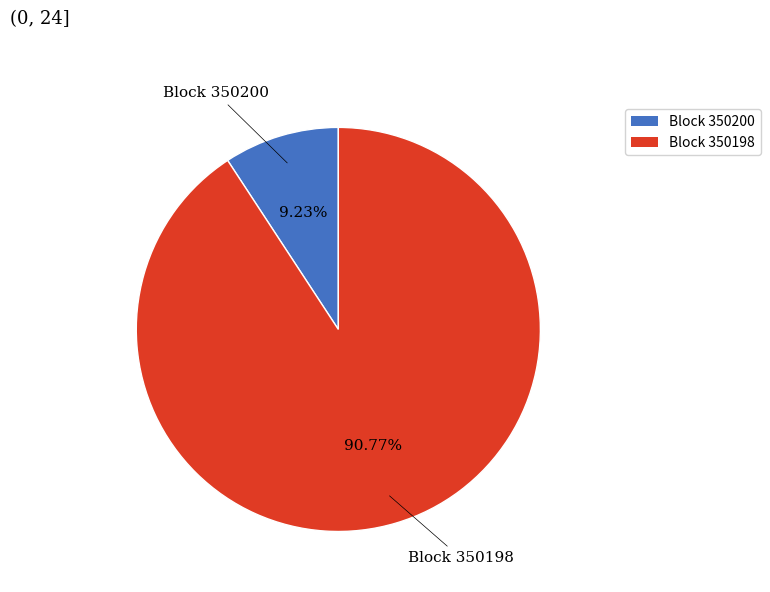

Do Block 350198 and Block 350200 together represent more than half of the pie?

Yes